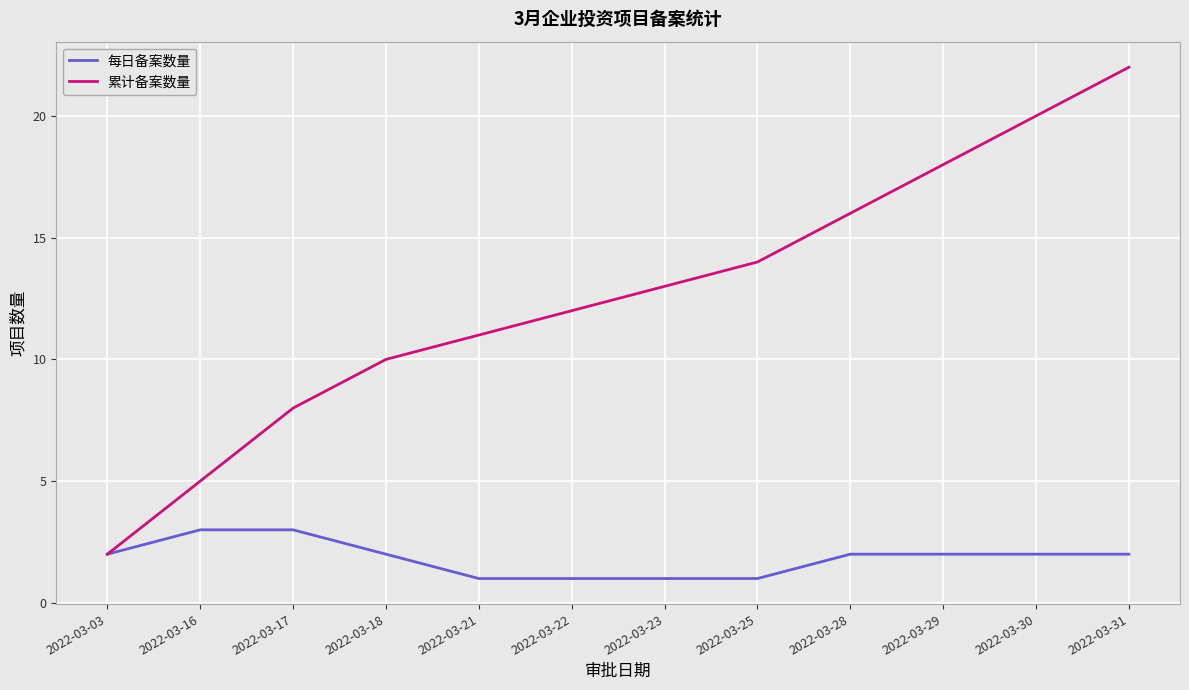

What is the difference between the second highest and second lowest values in the 累计备案数量 series?

15